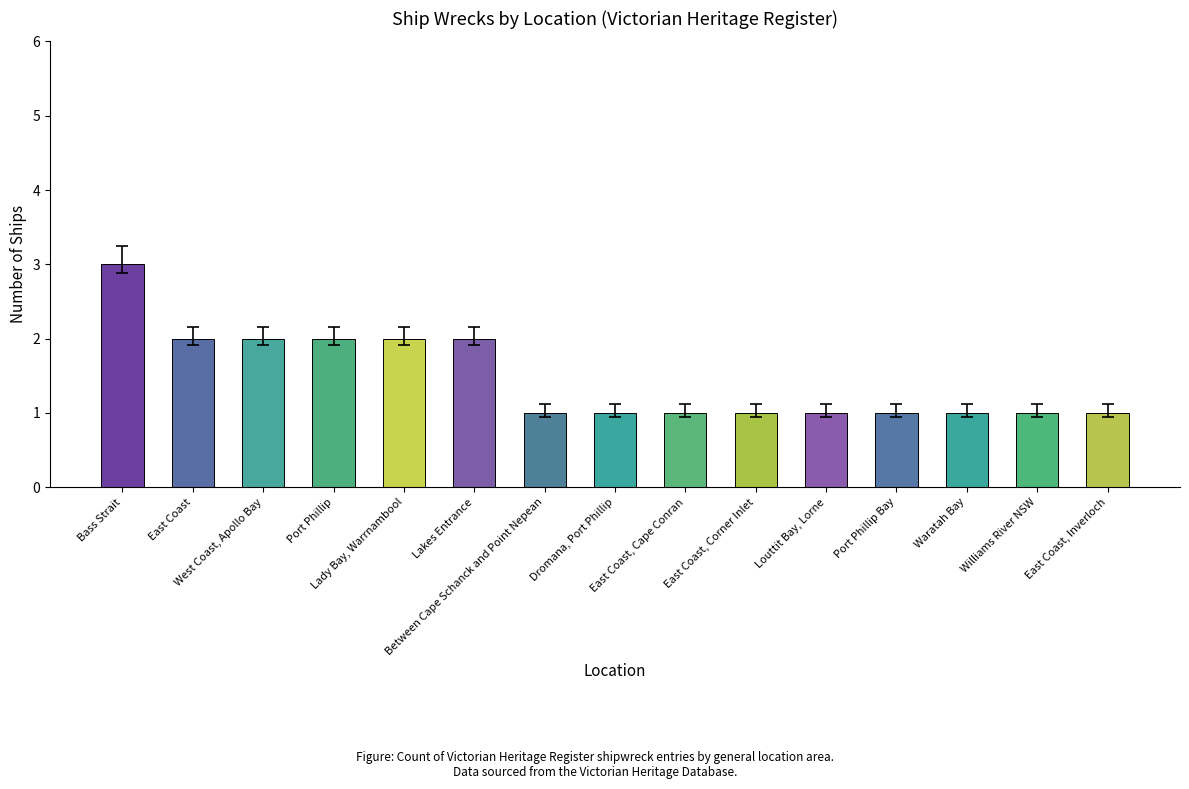

What is the greatest value displayed?

3